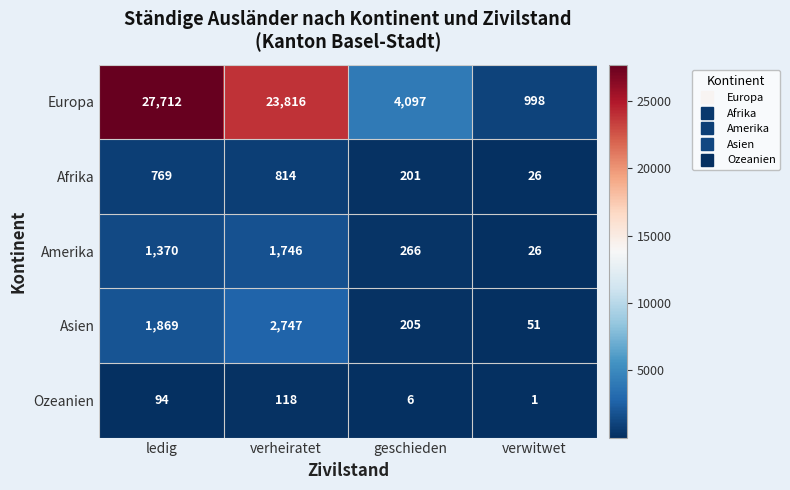

What value does the Asien series have at ledig?

1869